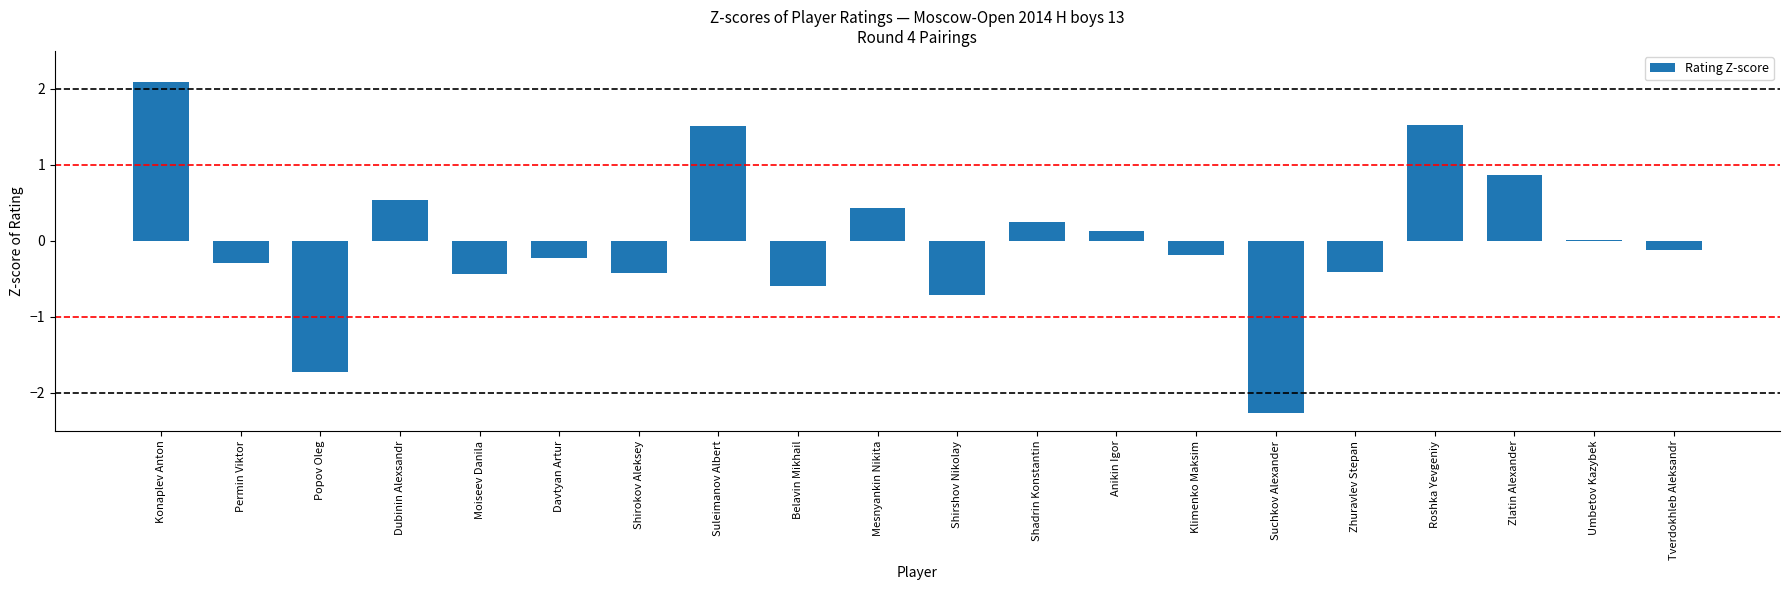

What is the change in value from Dubinin Alexsandr to Suchkov Alexander?

-2.8